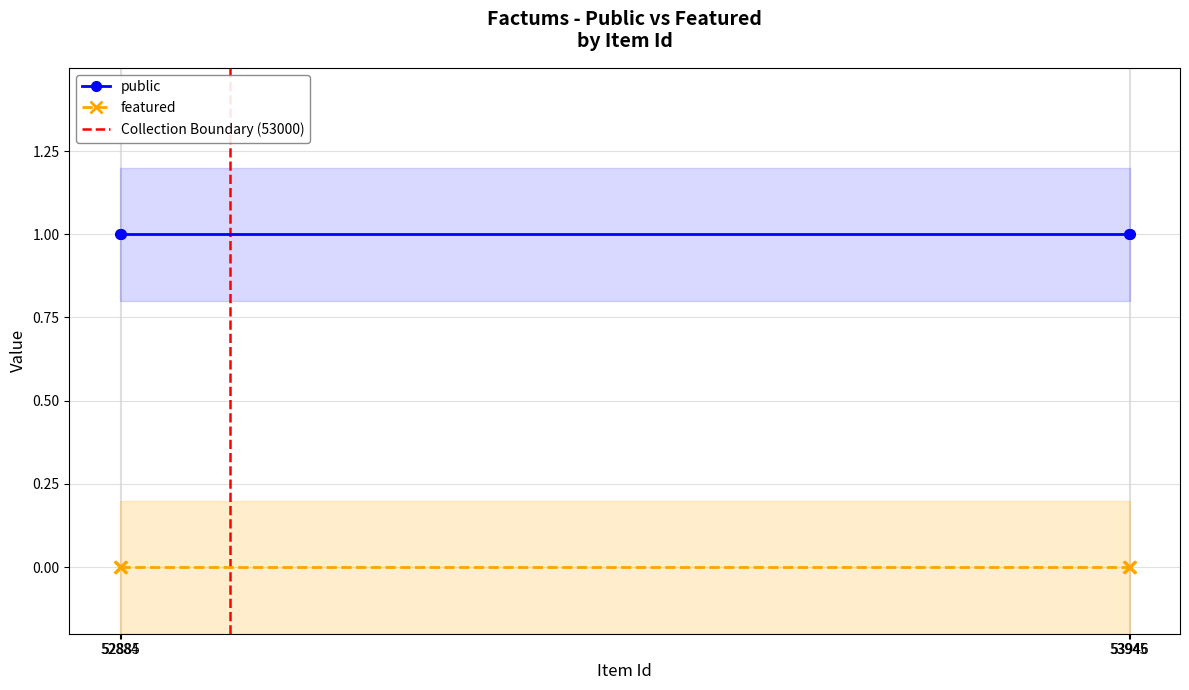

The public series shows 2 at 52885. True or false?

False